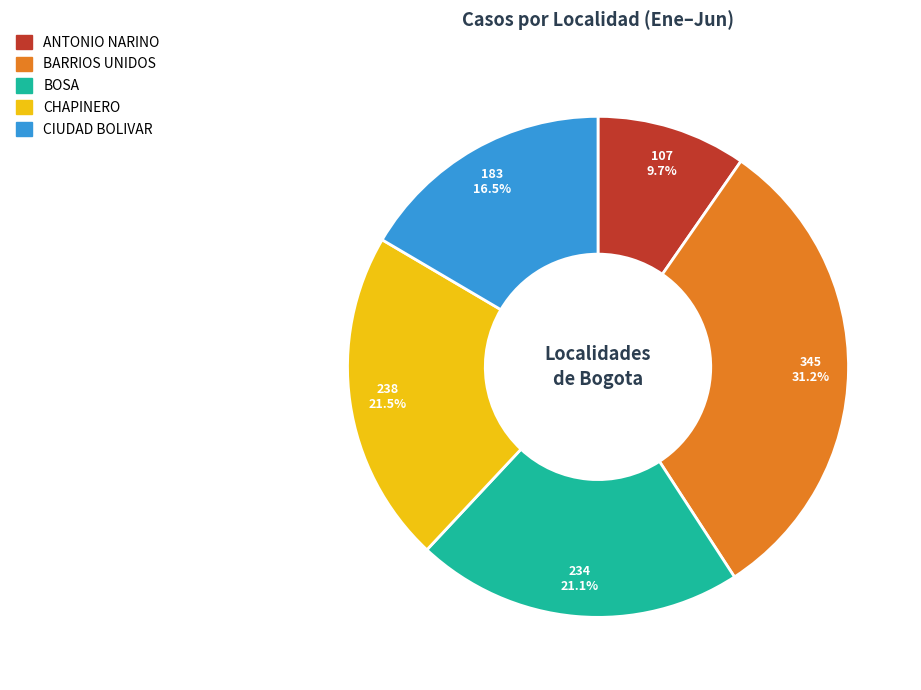

Is there a majority slice in this chart?

No